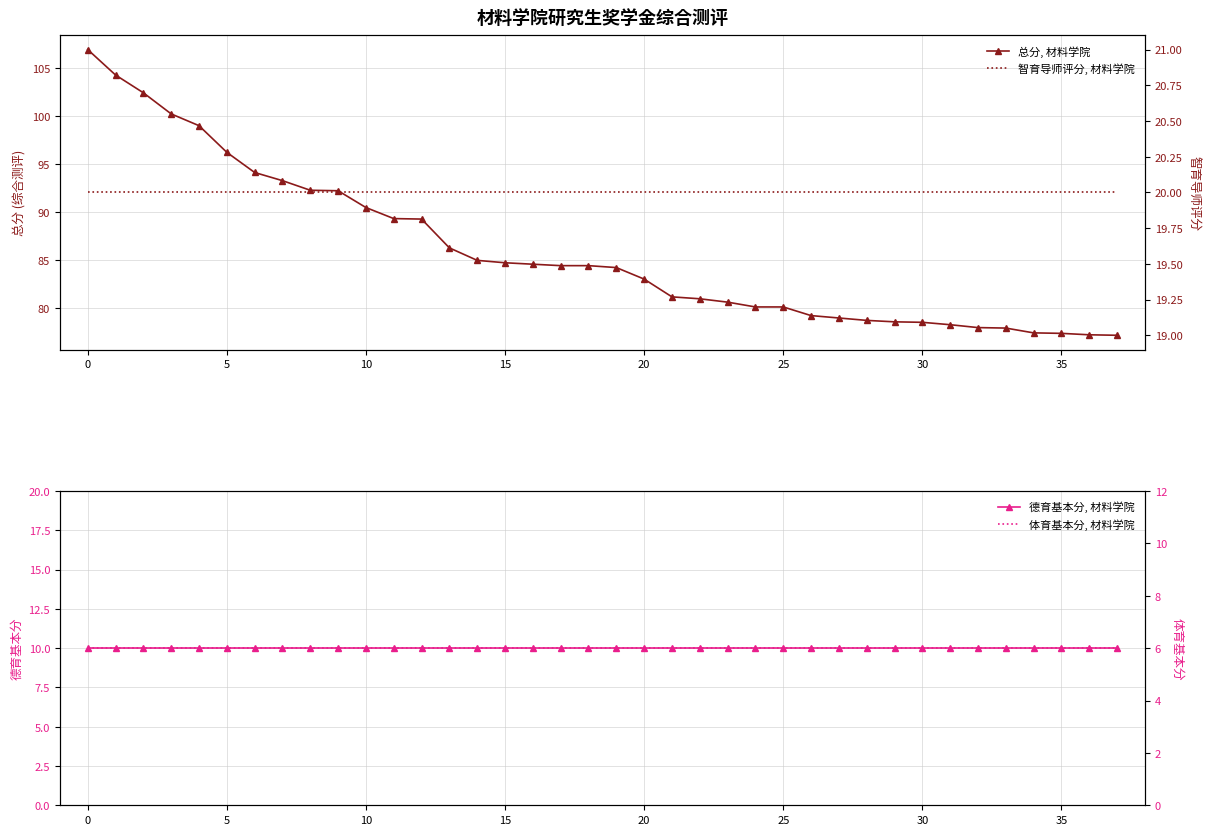

What is the minimum value for 体育基本分, 材料学院?

6.0